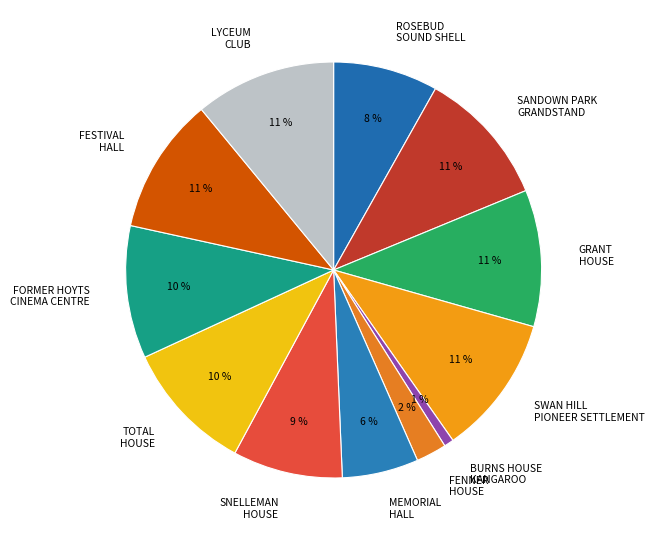

The ROSEBUD SOUND SHELL slice represents 3% of the pie. True or false?

False